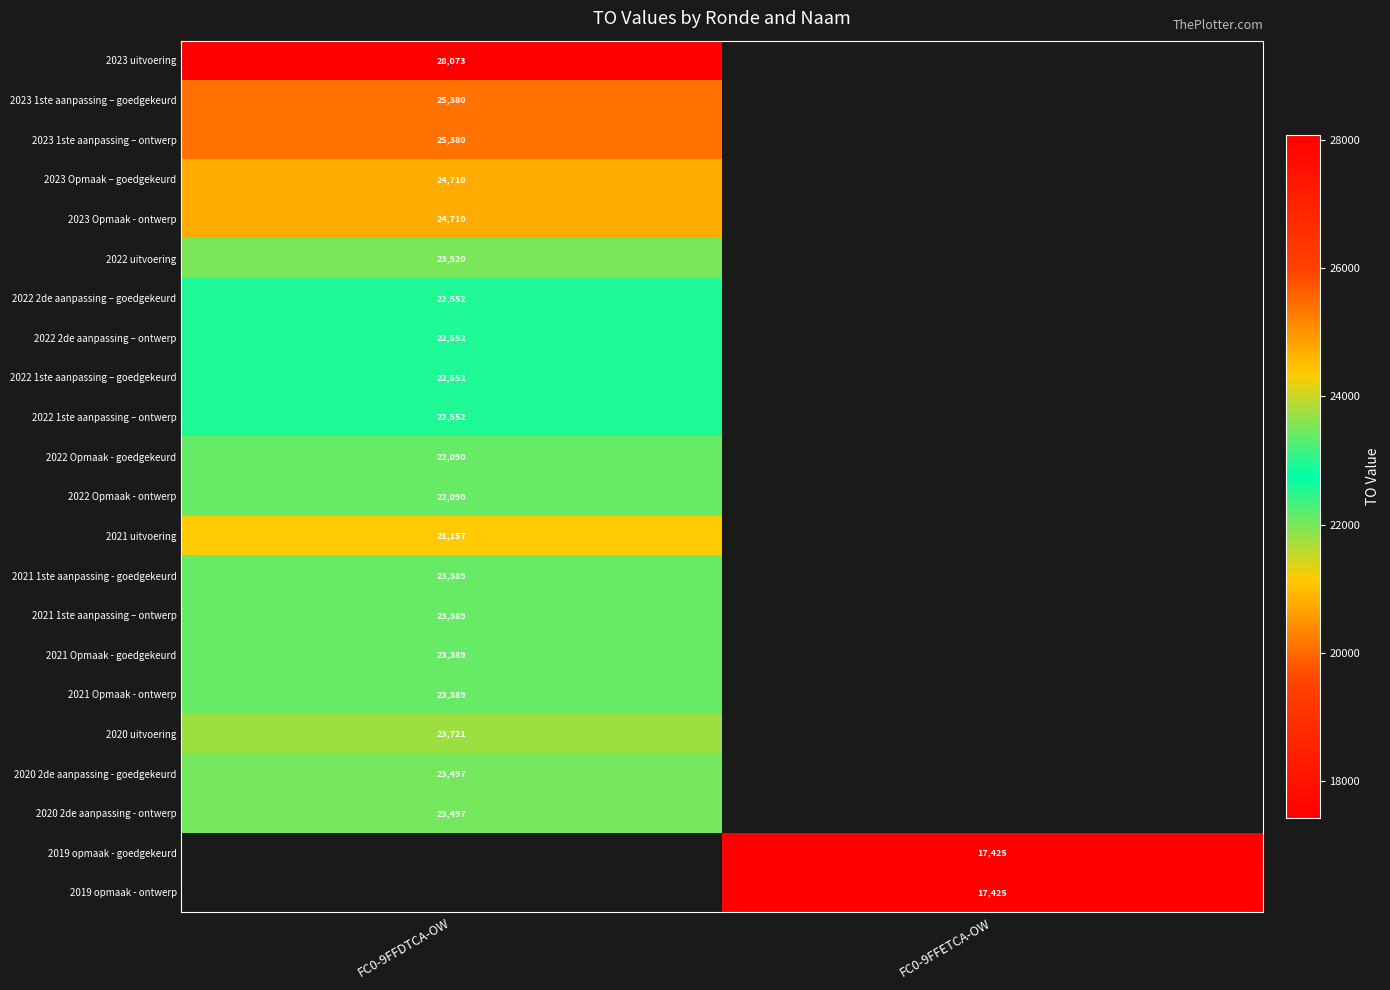

True or false: 2019 opmaak - ontwerp has a value of 6912.4 at FC0-9FFETCA-OW.

False